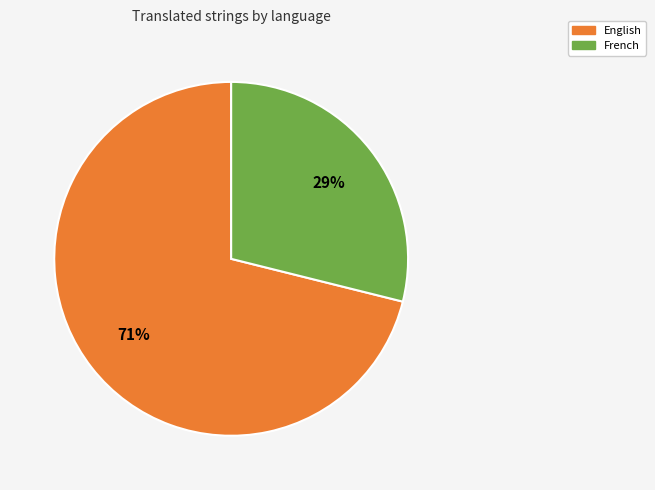

Count the number of slices in the pie.

2